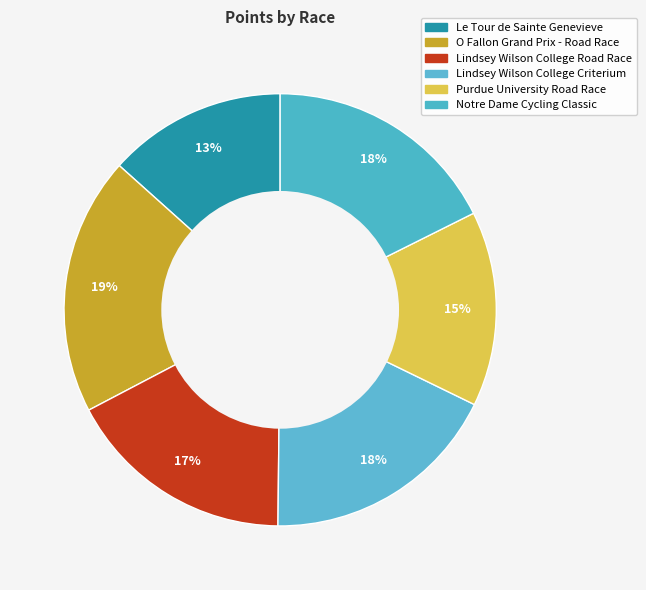

What percentage is the O Fallon Grand Prix - Road Race slice, to the nearest percent?

19%